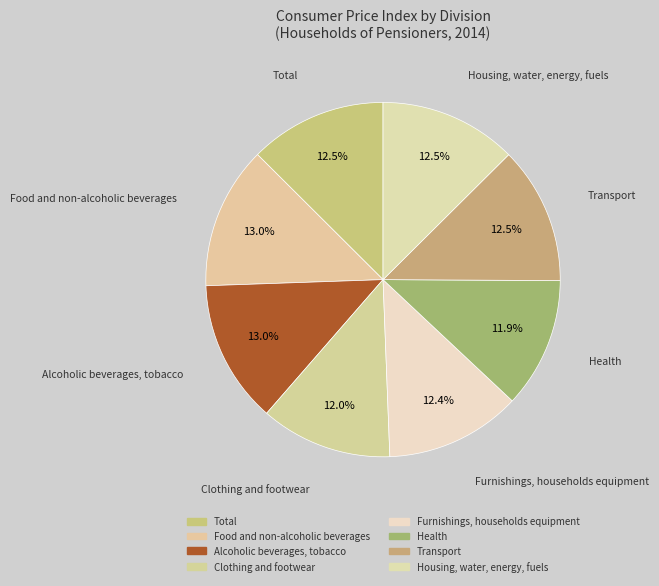

Count the number of slices in the pie.

8